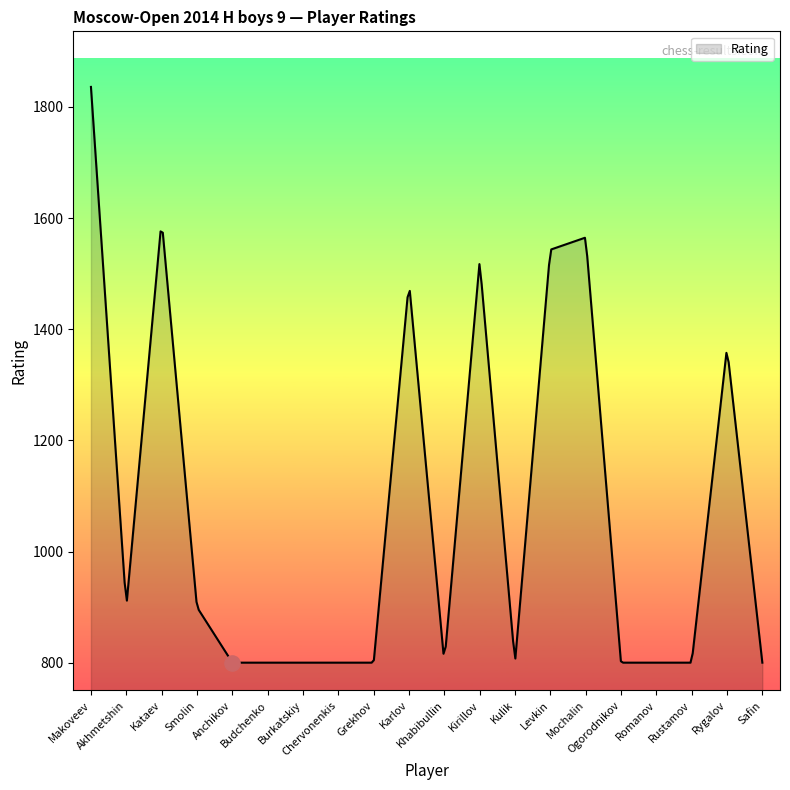

Between Akhmetshin and Smolin, which is larger?

Akhmetshin